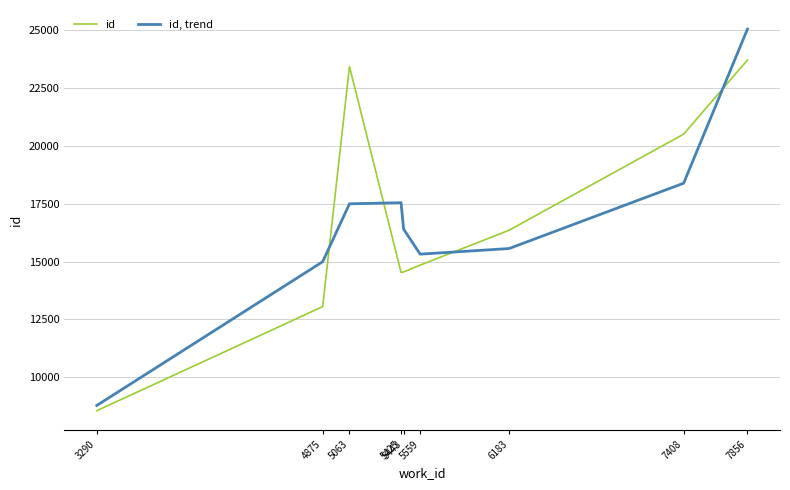

How many categories are shown in the chart?

9